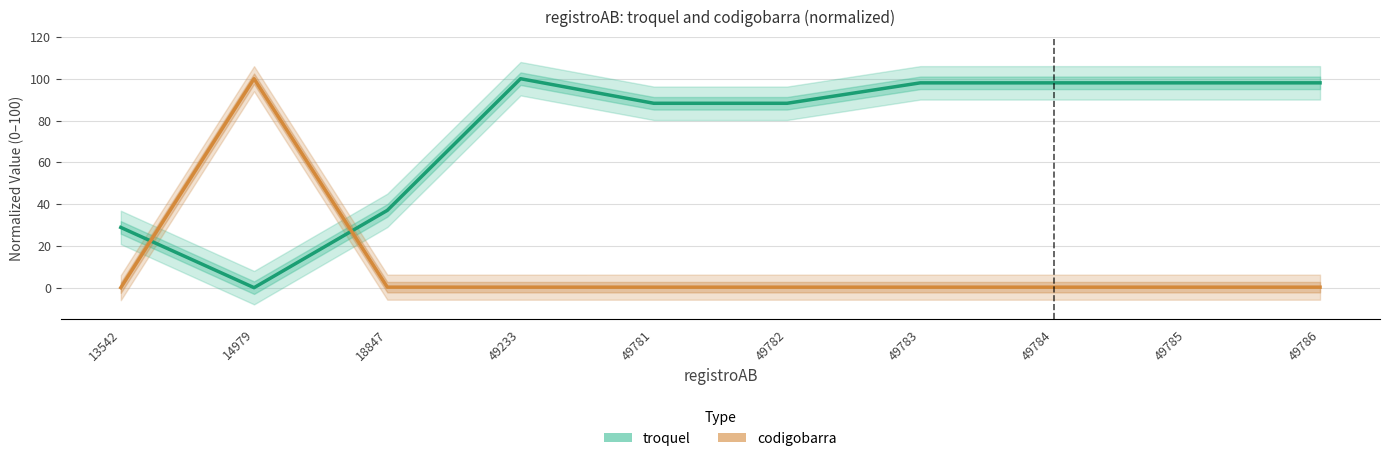

What is the sum of the troquel values at 49783 and 18847?

135.0